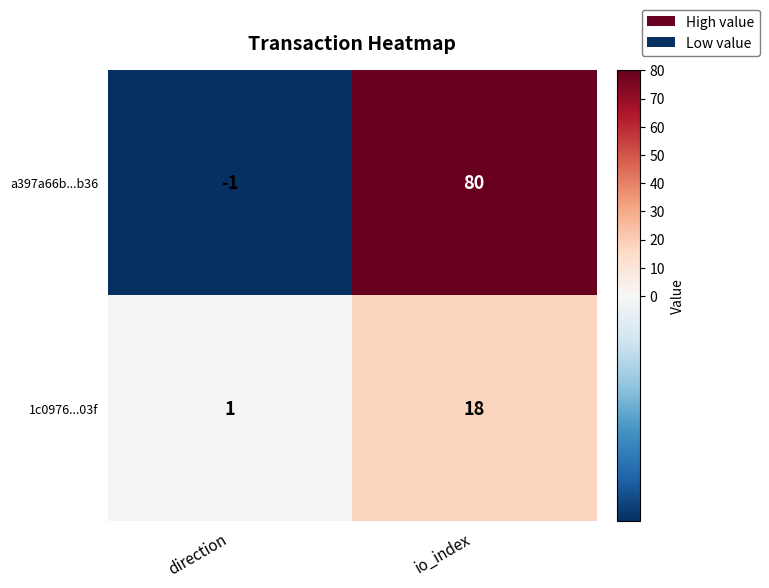

At which label is a397a66b...b36 closest to 39?

direction